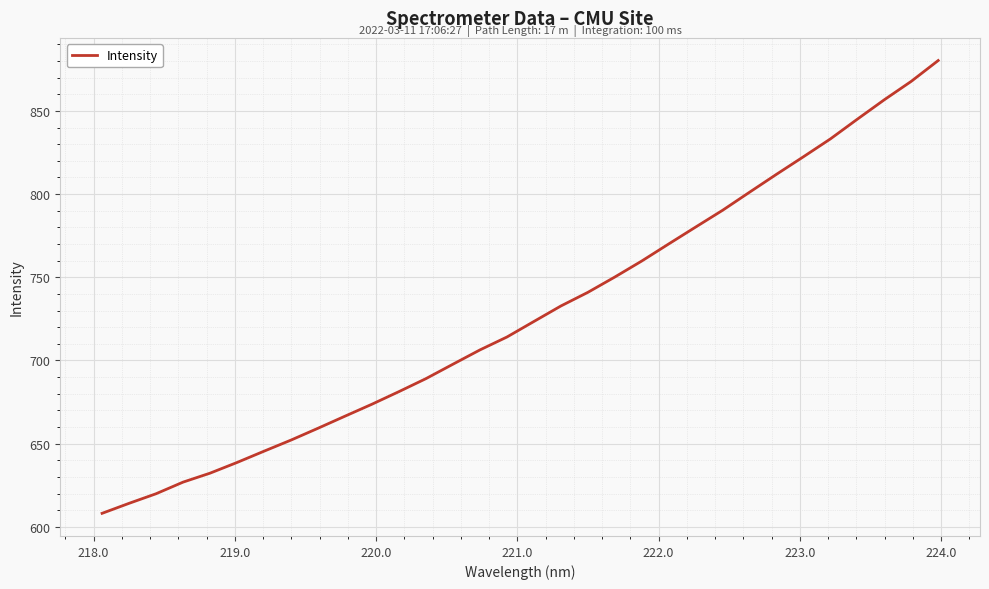

What is the difference between the maximum and minimum values?

272.1